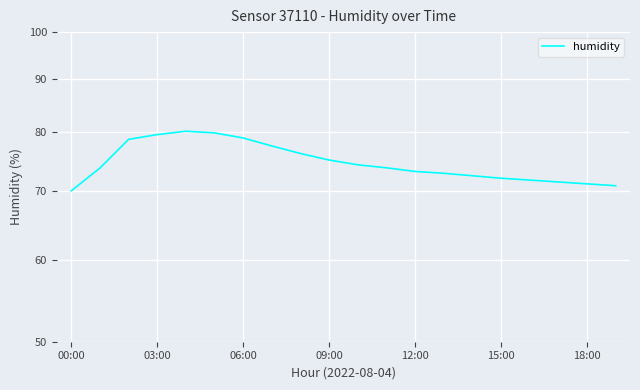

What is the label of the 15th point from the left?

14